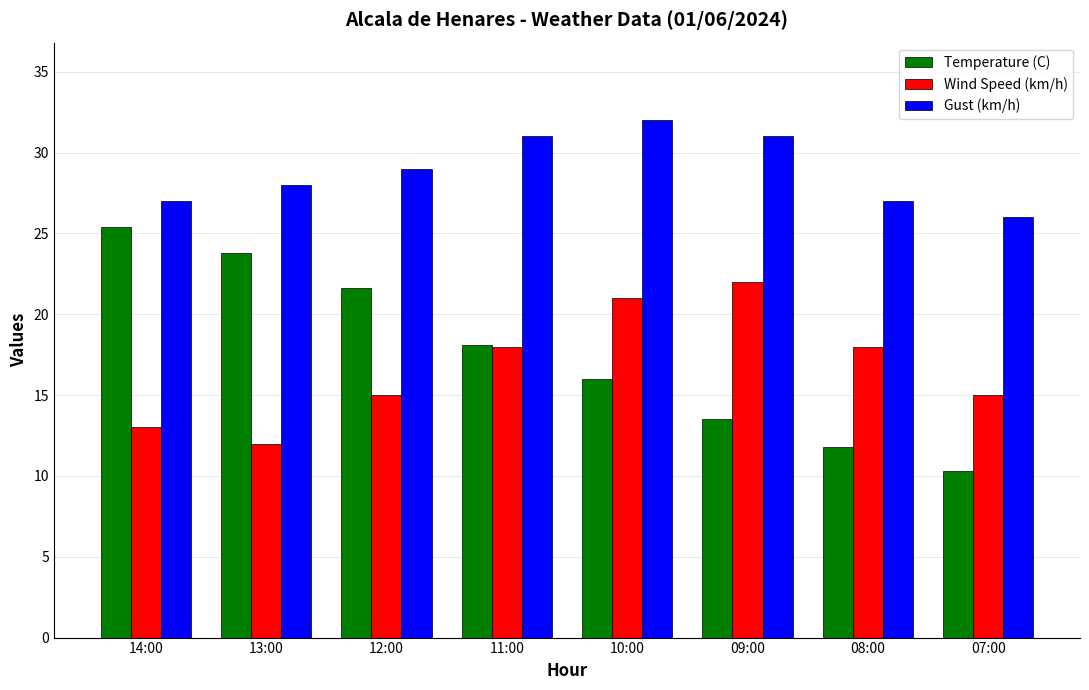

Which series changed the most between 11:00 and 08:00?

Temperature (C)